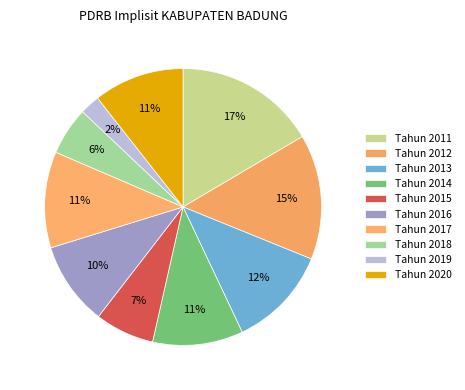

Which slice is the smallest?

2019